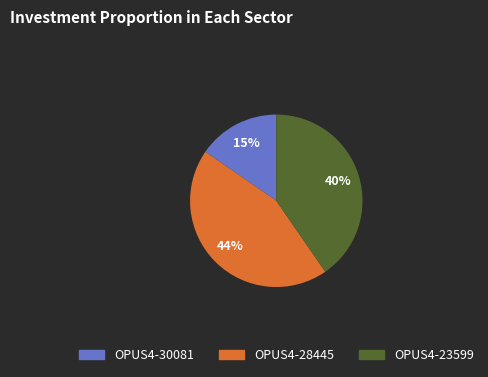

What is the ratio of the value at OPUS4-28445 to the value at OPUS4-23599?

1.1